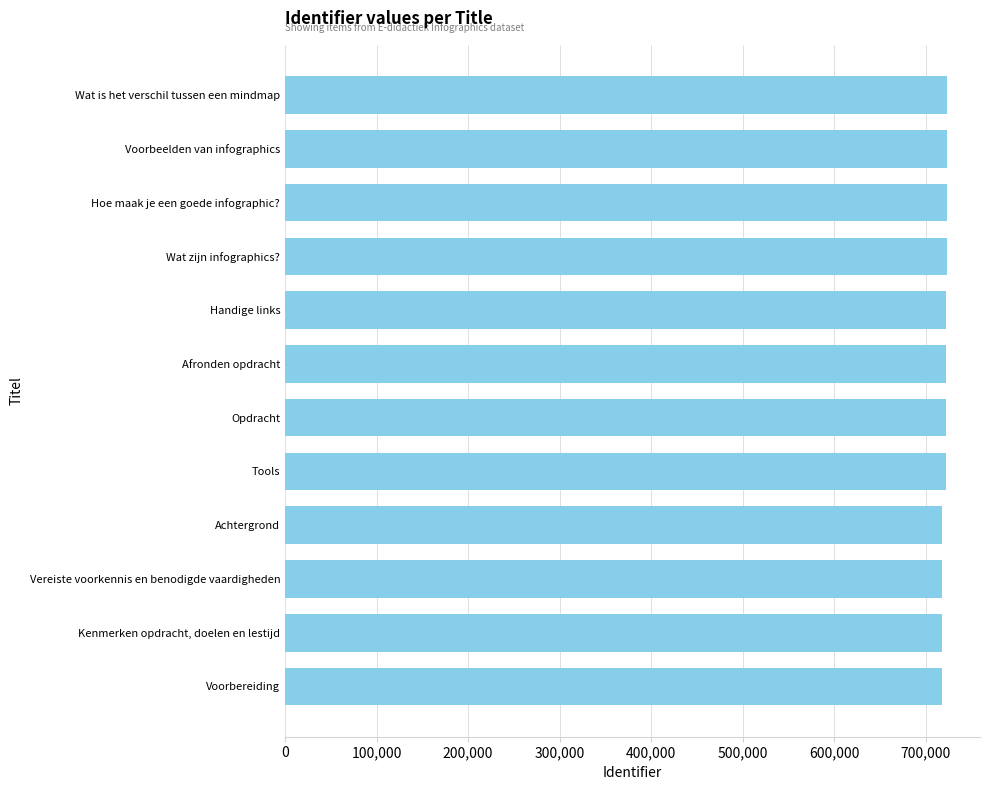

What is the sum of the values at Handige links and Afronden opdracht?

1444358